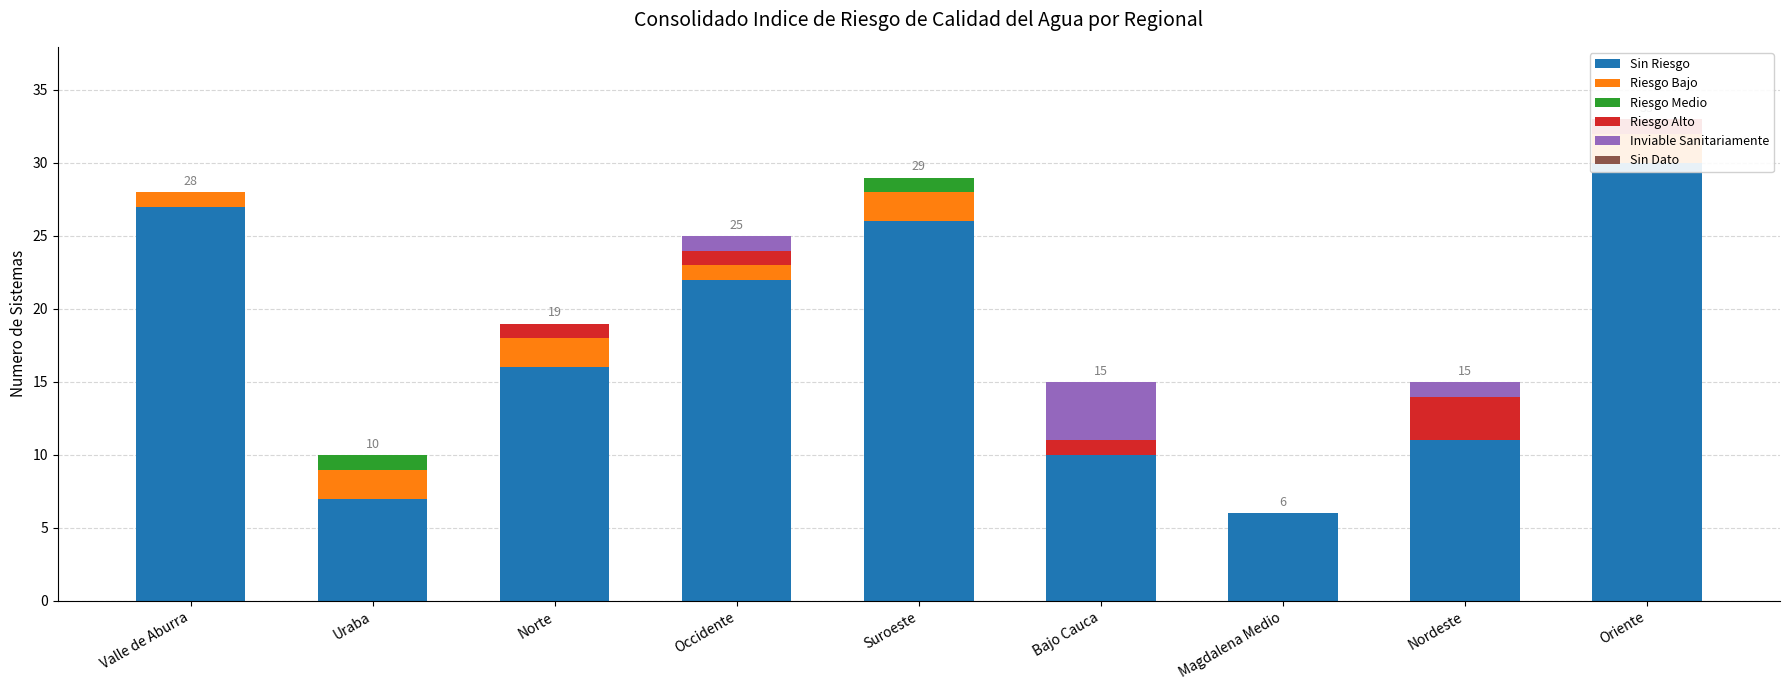

What is the lowest value of the Sin Riesgo series?

6